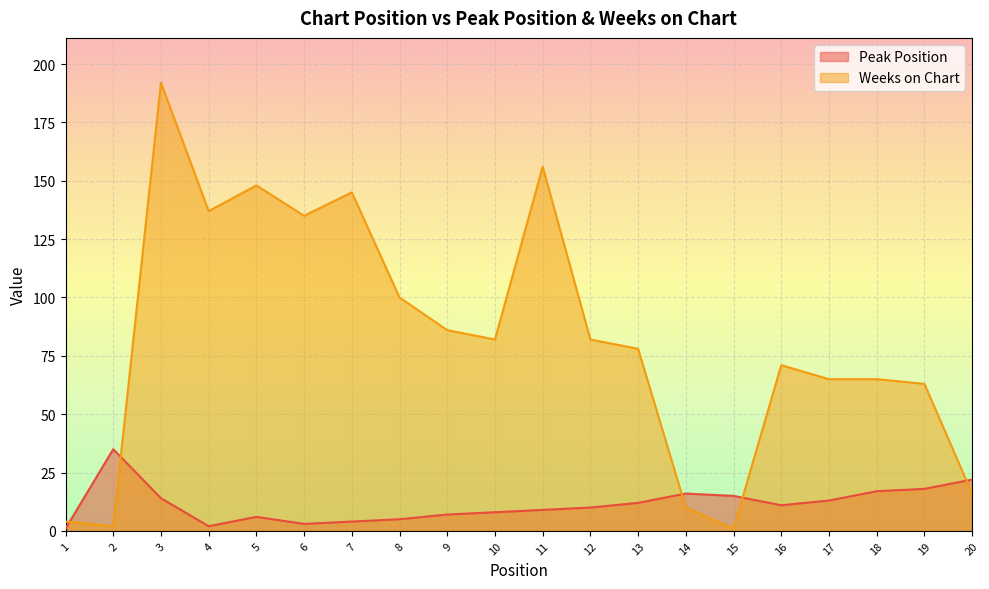

What is the spread (max minus min) of values at 10?

74